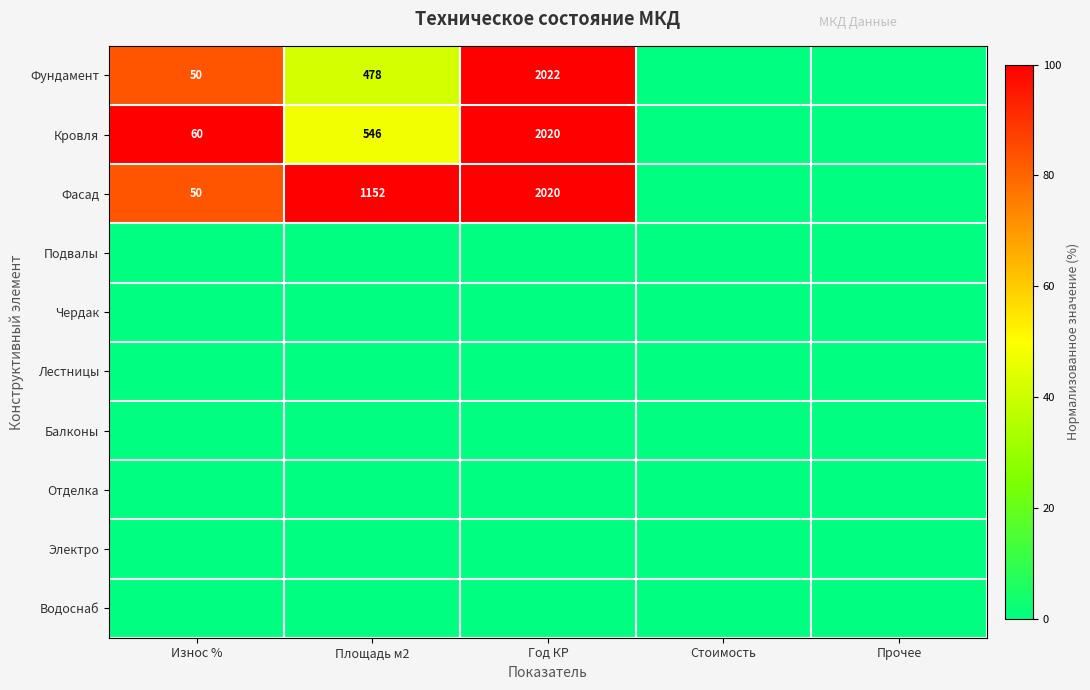

Is the value of Подвалы at Прочее greater than the value of Фундамент at Прочее?

No